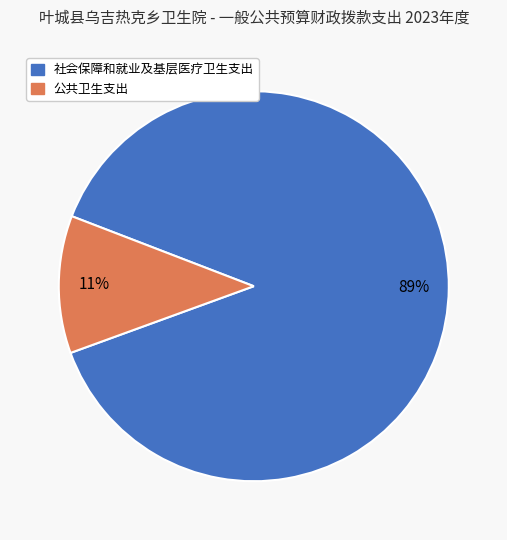

Is there a majority slice in this chart?

Yes